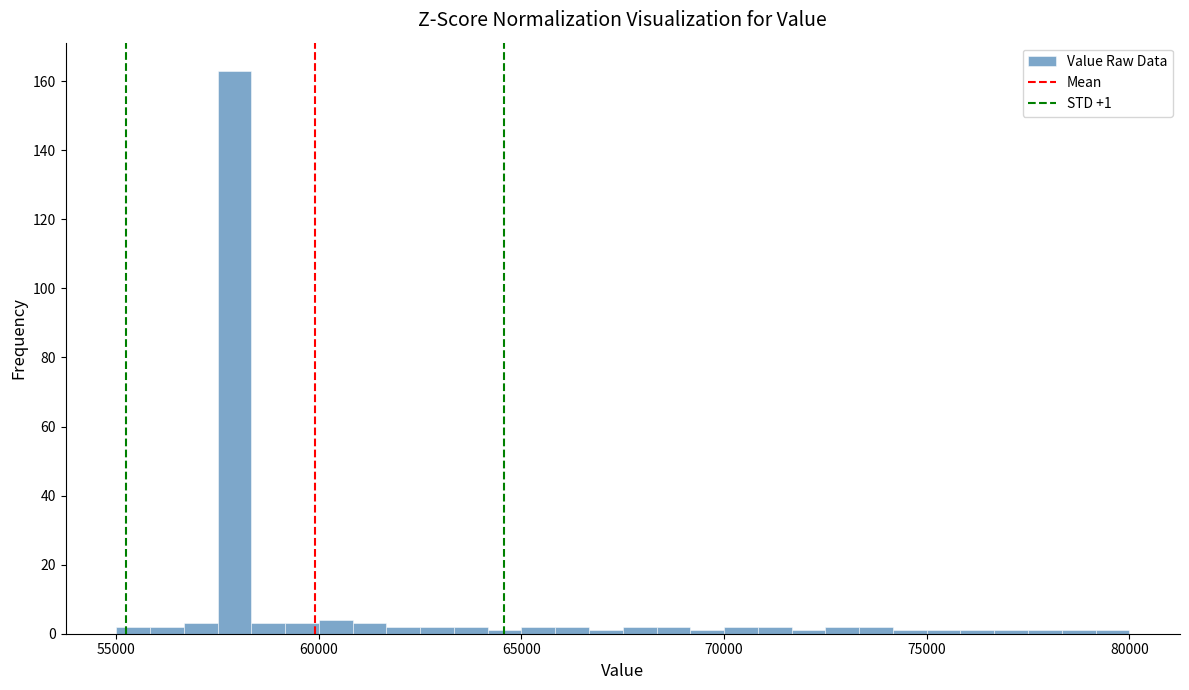

Read against the x-axis, roughly where is the centre of the tallest bar?

58000